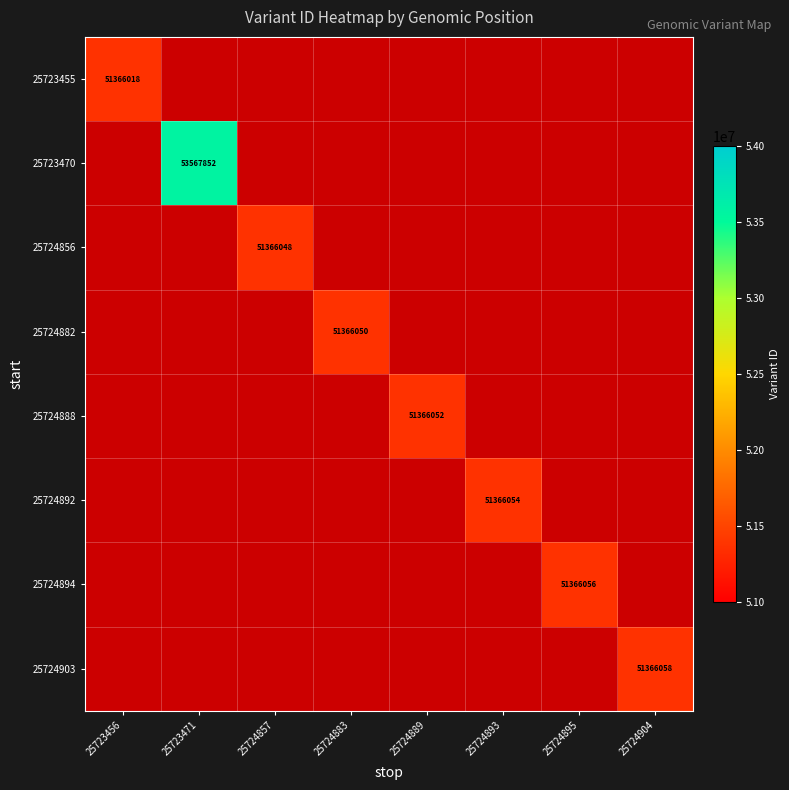

How many categories are shown in the chart?

8